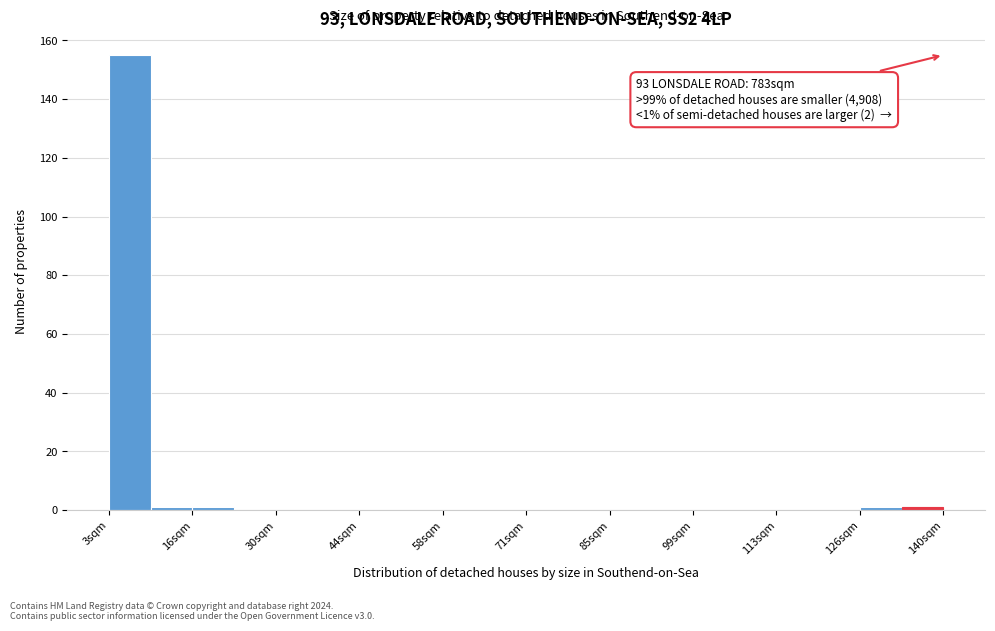

Around what value on the x-axis is the tallest bar? Give the approximate position of its centre, as read against the axis.

6